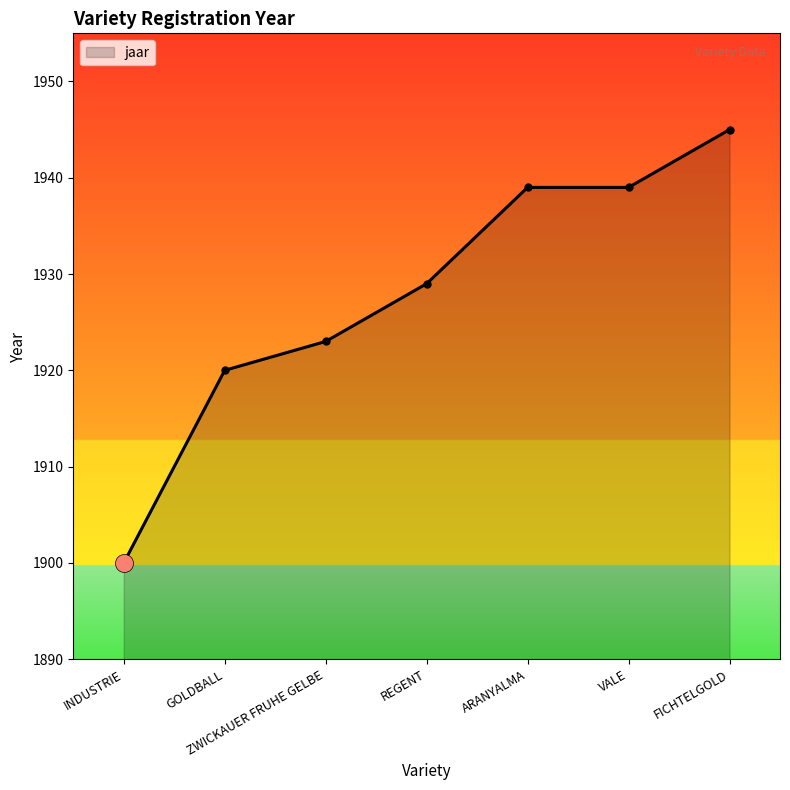

What is the smallest value displayed?

1900